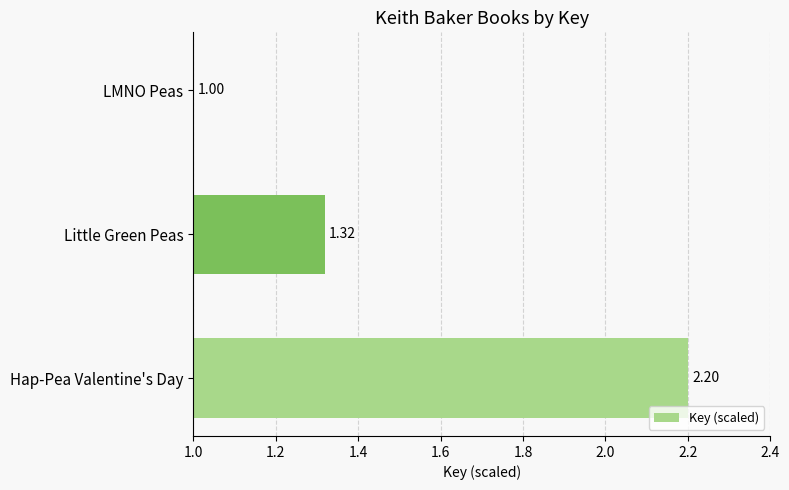

What is the sum of the values at Hap-Pea Valentine's Day and LMNO Peas?

3.2